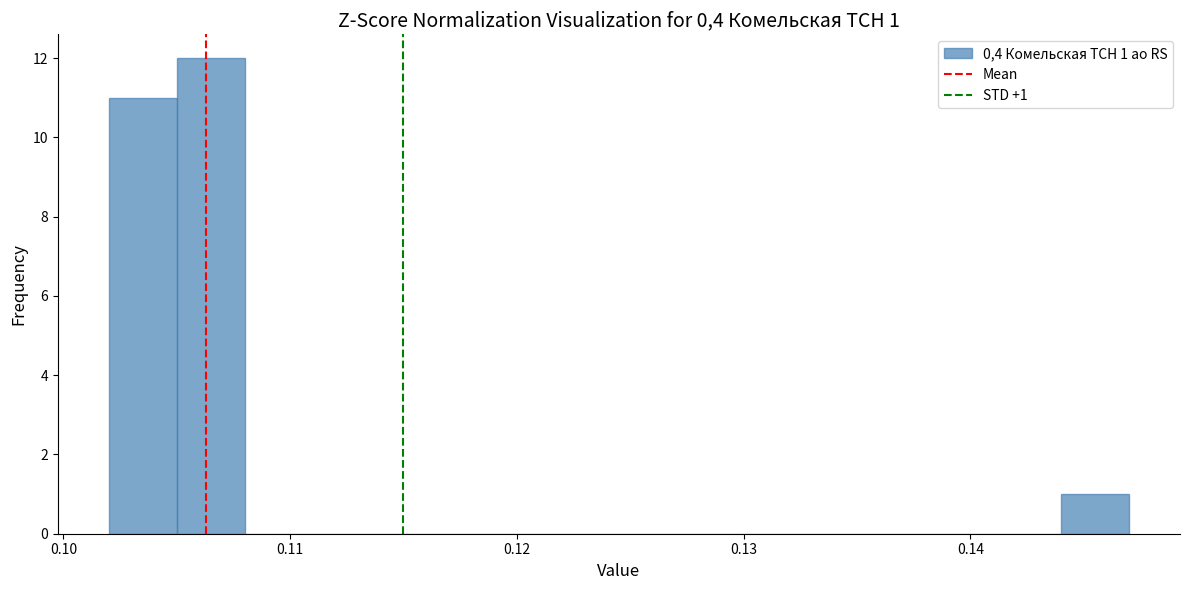

Read against the x-axis, roughly where is the centre of the tallest bar?

0.107